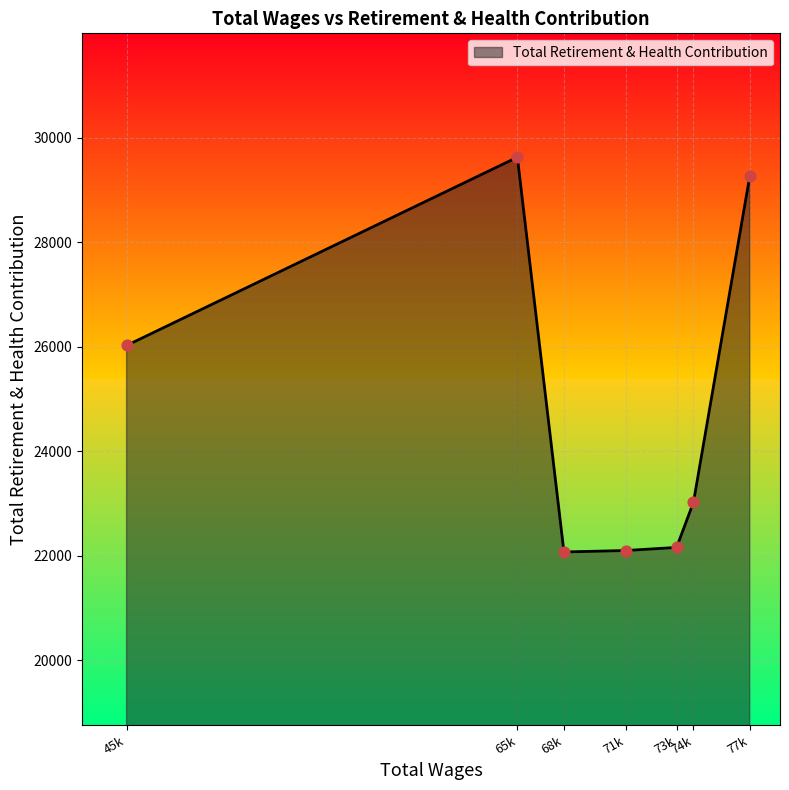

What is the change in value from 45k to 73k?

-3863